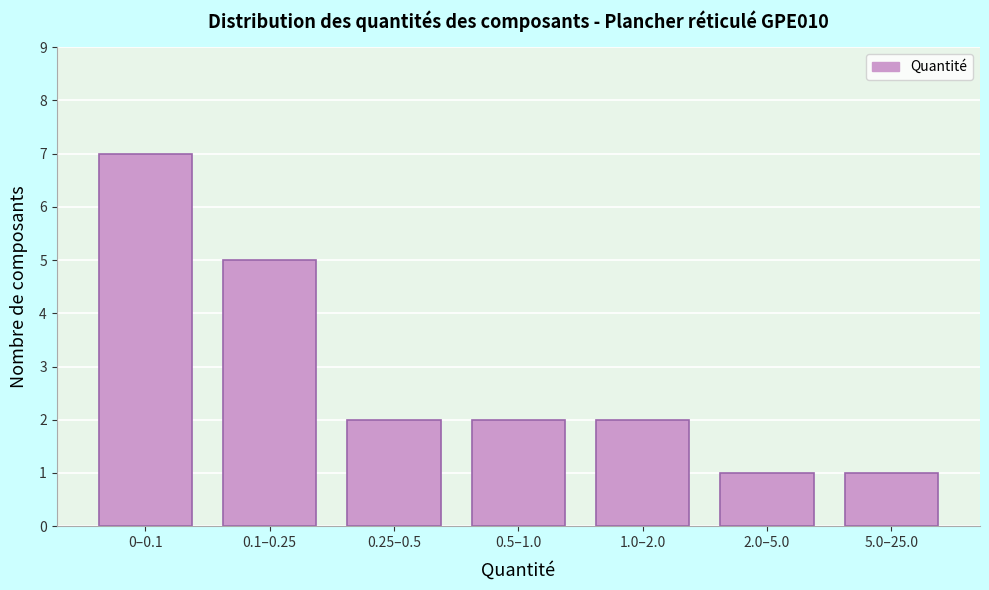

Reading left to right, what are all the values shown in this chart?

0–0.1=7	0.1–0.25=5	0.25–0.5=2	0.5–1.0=2	1.0–2.0=2	2.0–5.0=1	5.0–25.0=1